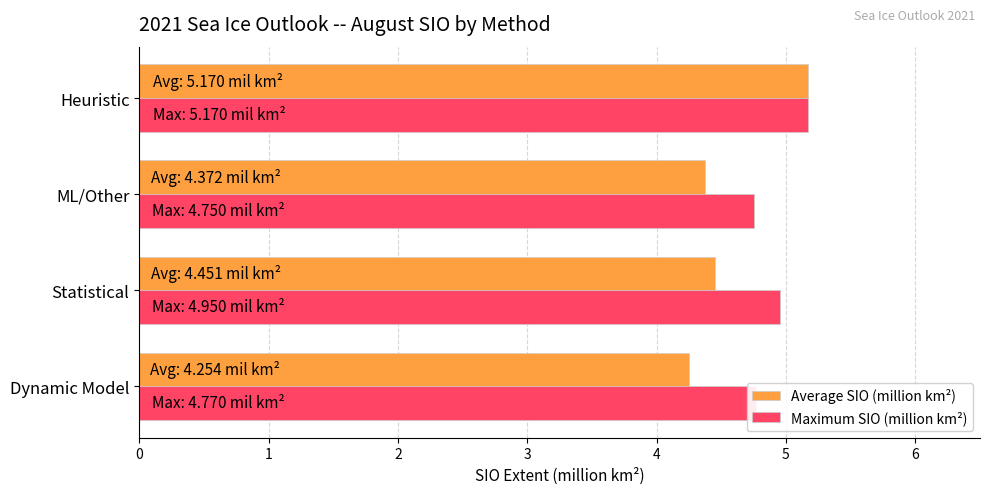

The Average SIO (million km²) series shows 5.2 at Heuristic. True or false?

True